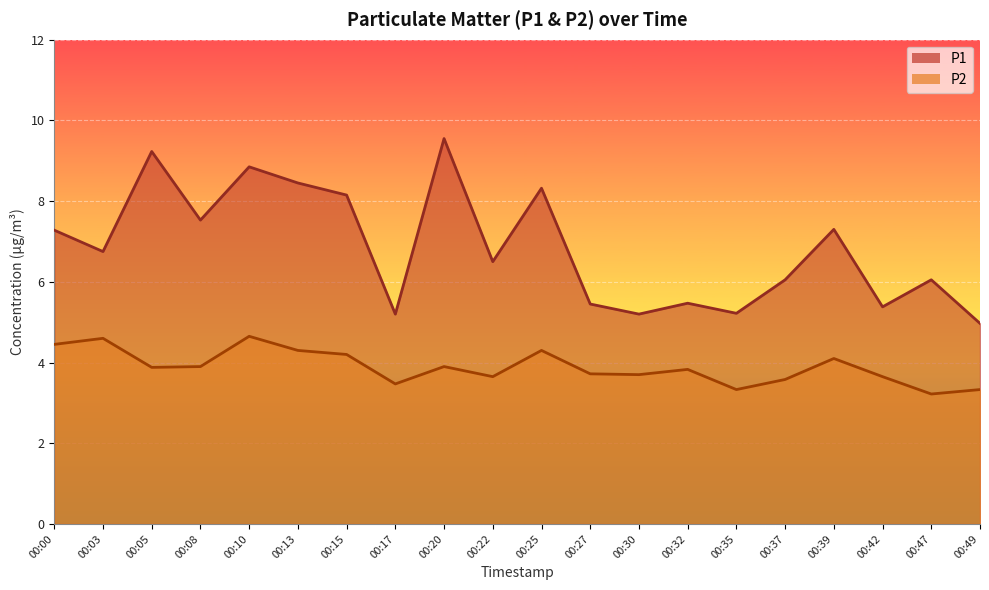

The P2 series shows 3.9 at 00:08. True or false?

True